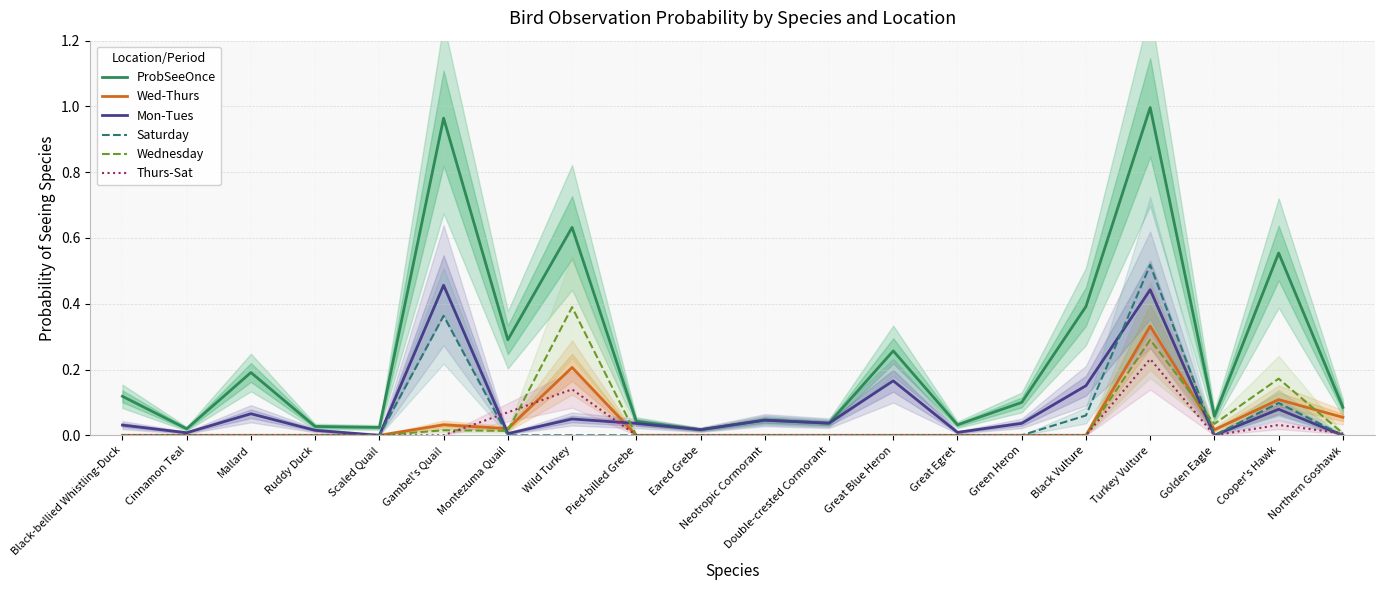

At which category is the sum across all series the highest?

Turkey Vulture